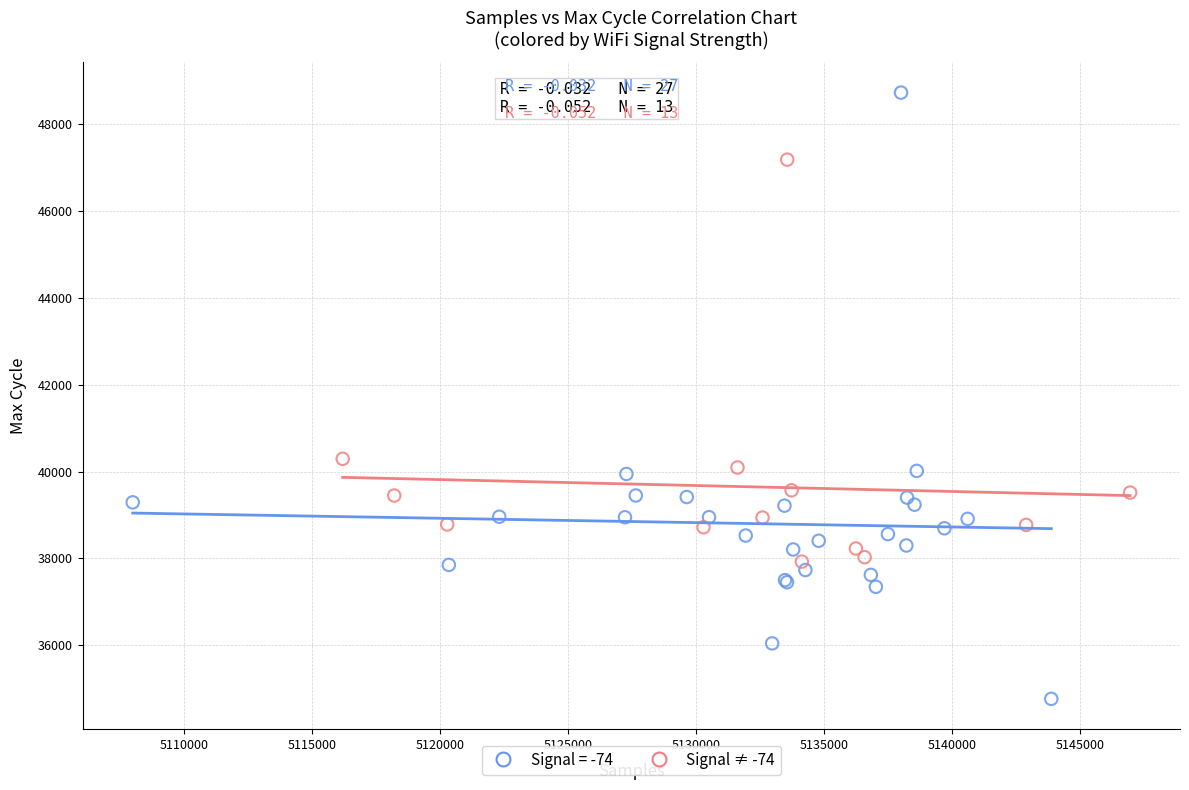

Which series contains the highest Y value?

Signal = -74